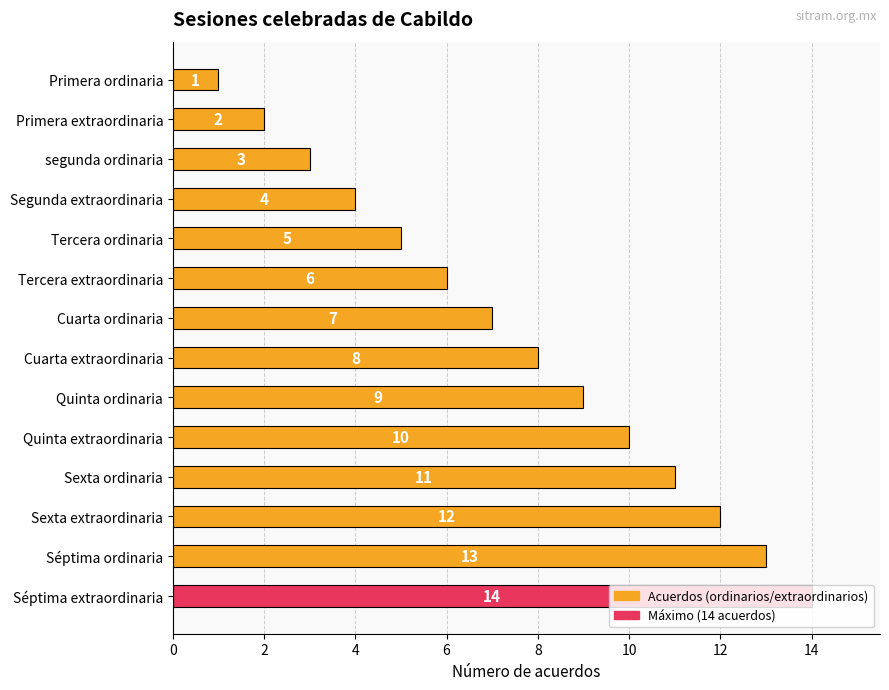

Between Cuarta extraordinaria and Primera ordinaria, which is larger?

Cuarta extraordinaria